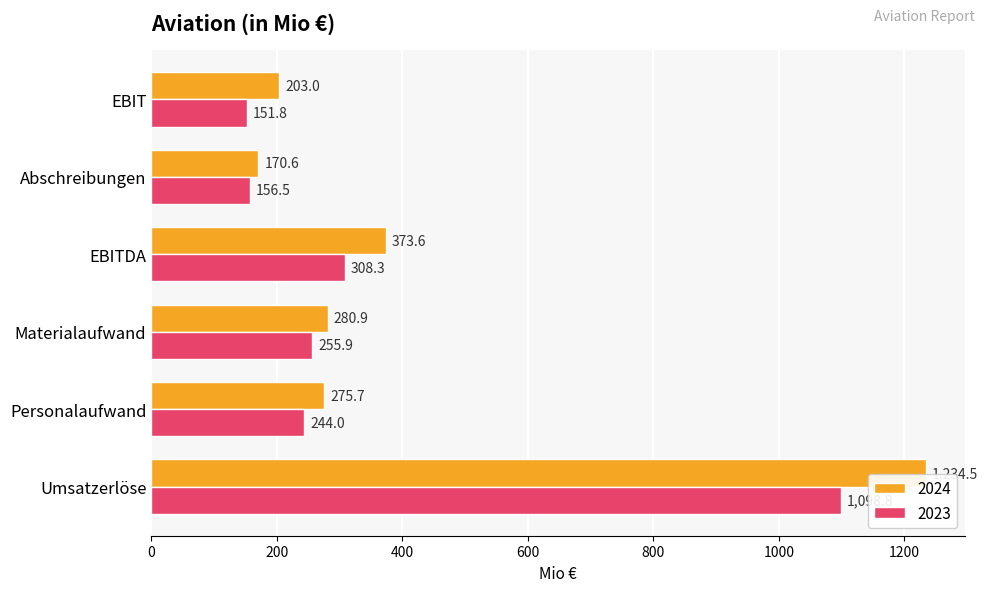

The 2023 series shows 410.0 at Umsatzerlöse. True or false?

False